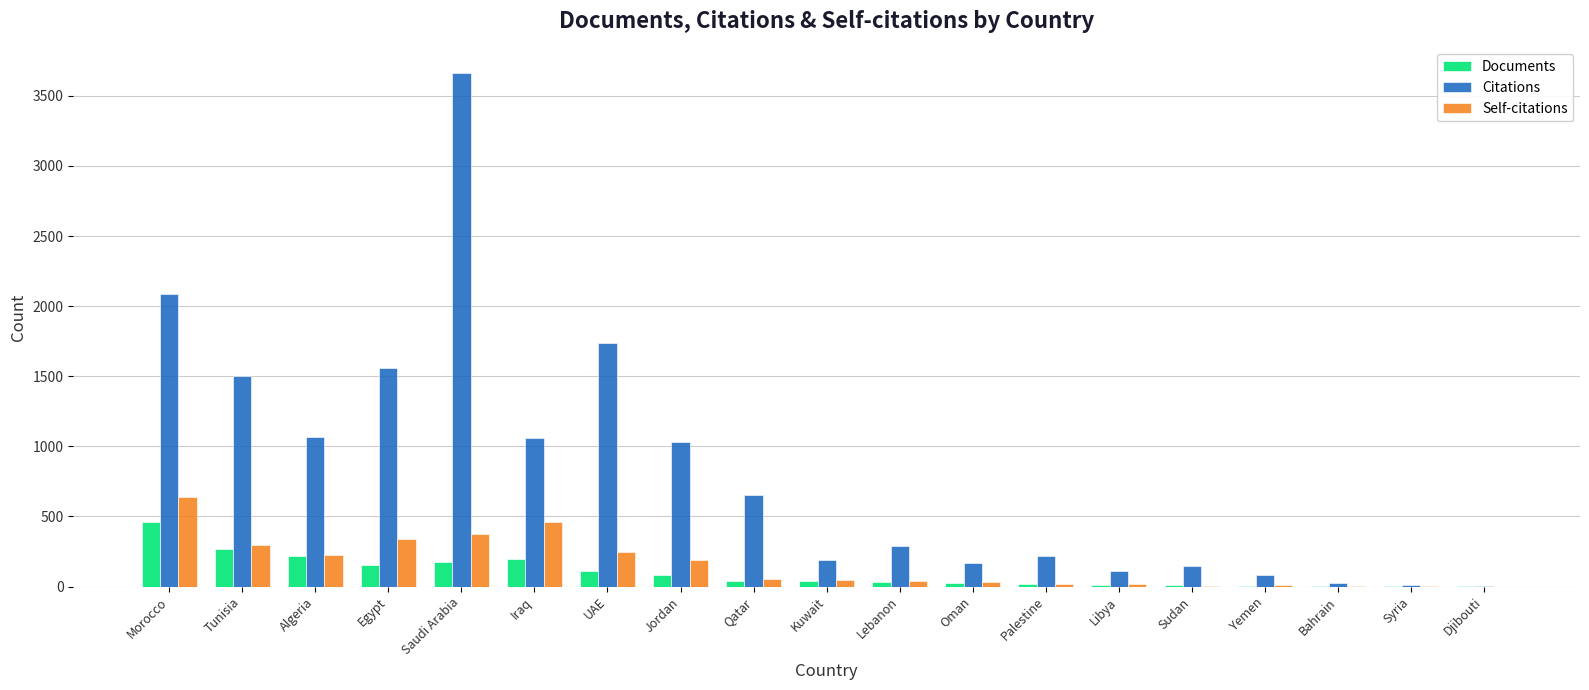

At which category is the sum across all series the highest?

Saudi Arabia